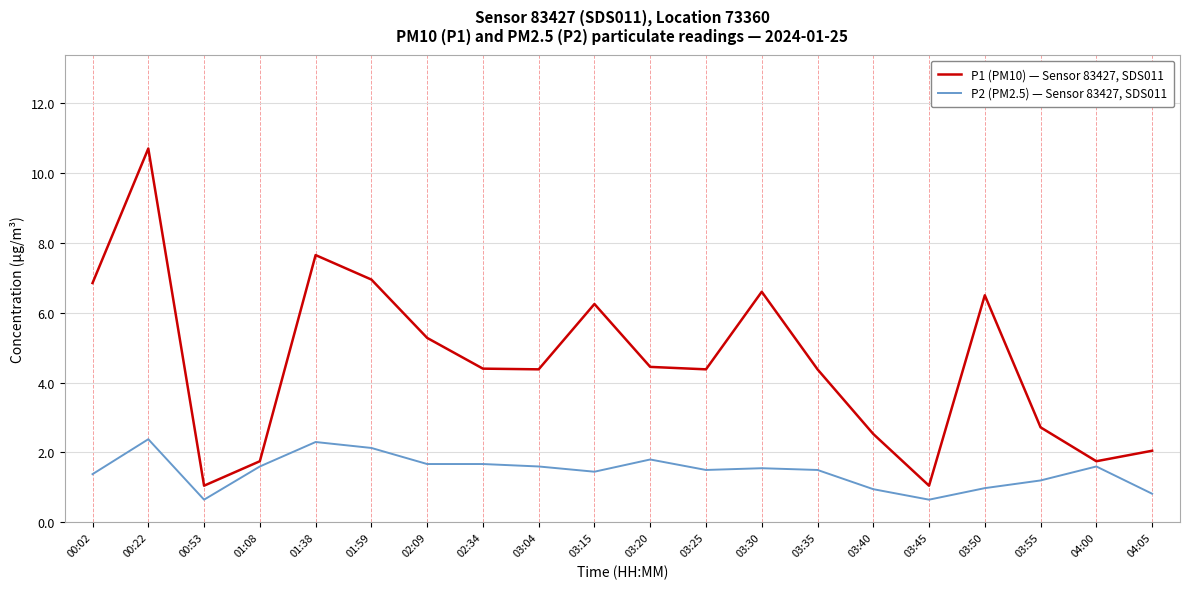

True or false: P1 (PM10) — Sensor 83427, SDS011 and P2 (PM2.5) — Sensor 83427, SDS011 cross at least once.

False